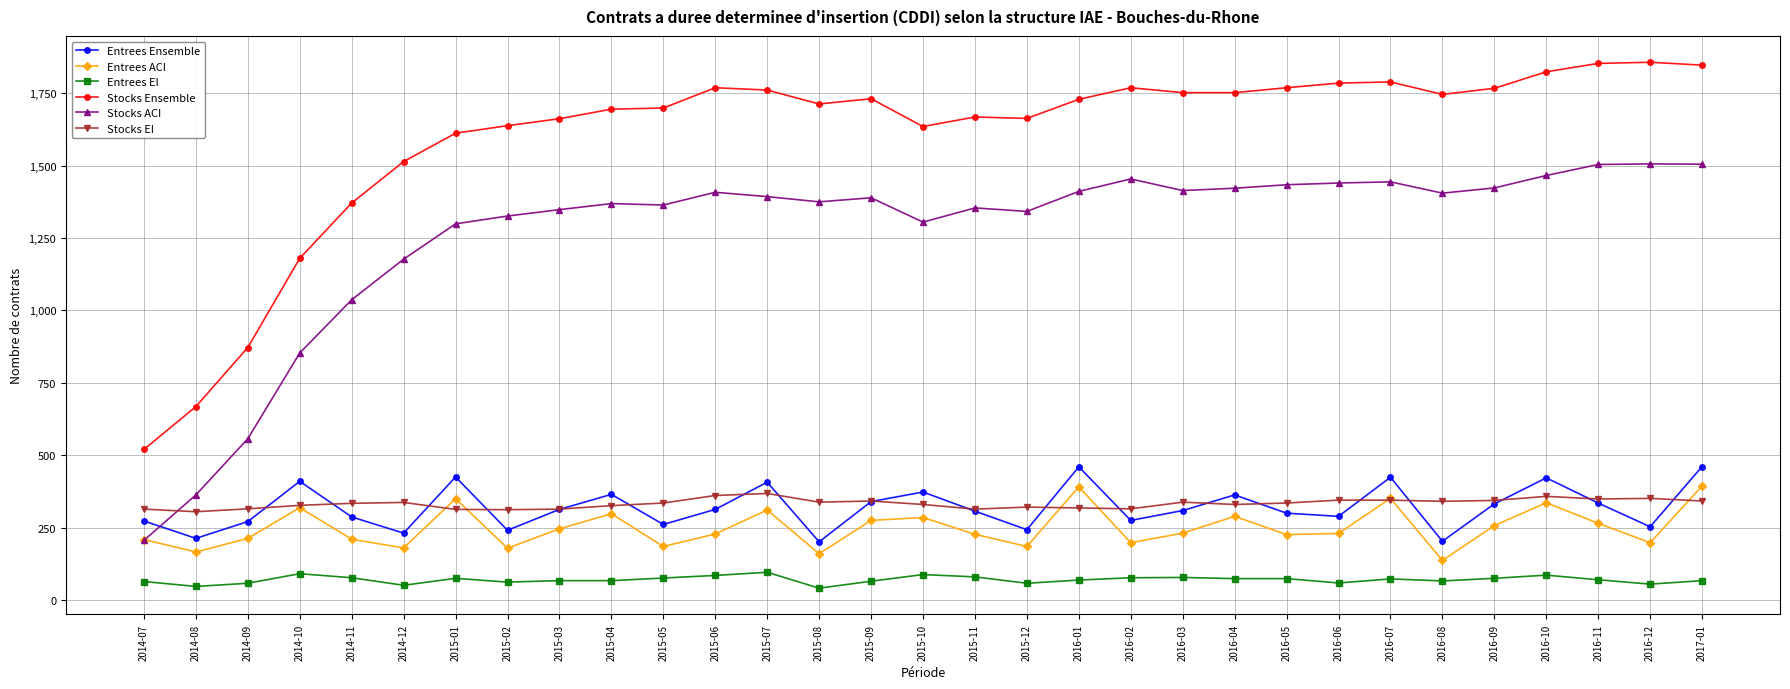

What is the difference between the highest and lowest values at 2014-09?

814